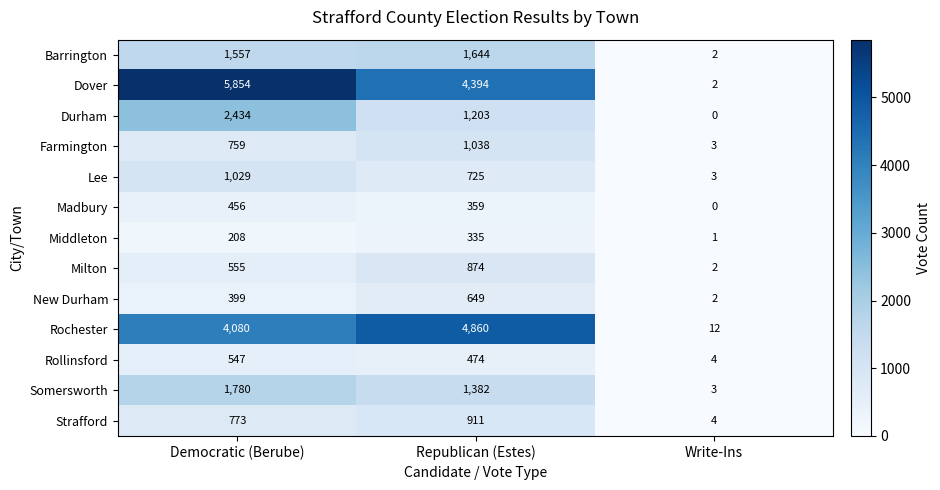

Count the New Durham values in the range 2 to 649.

3